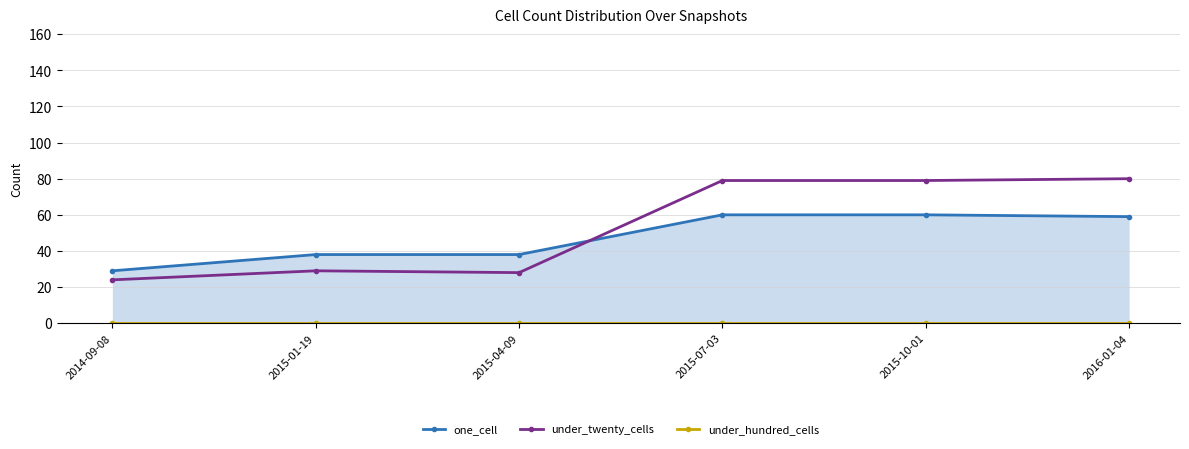

Reading left to right, transcribe all the data shown in this chart.

one_cell: 2014-09-08=29	2015-01-19=38	2015-04-09=38	2015-07-03=60	2015-10-01=60	2016-01-04=59
under_twenty_cells: 2014-09-08=24	2015-01-19=29	2015-04-09=28	2015-07-03=79	2015-10-01=79	2016-01-04=80
under_hundred_cells: 2014-09-08=0	2015-01-19=0	2015-04-09=0	2015-07-03=0	2015-10-01=0	2016-01-04=0